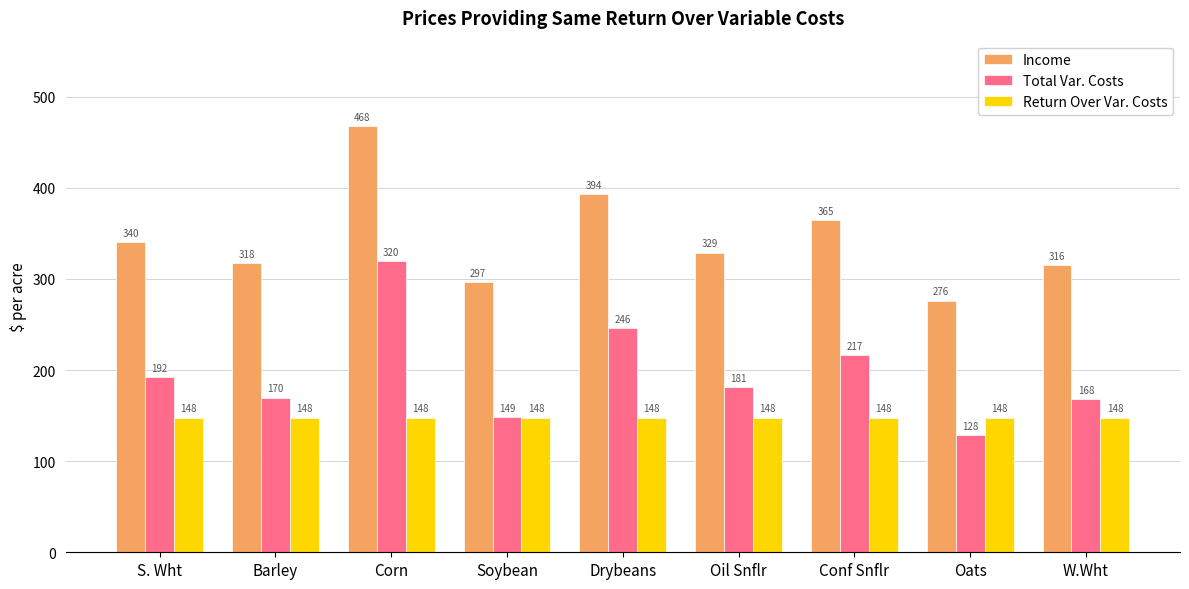

Which category has the highest value in the Income series?

Corn